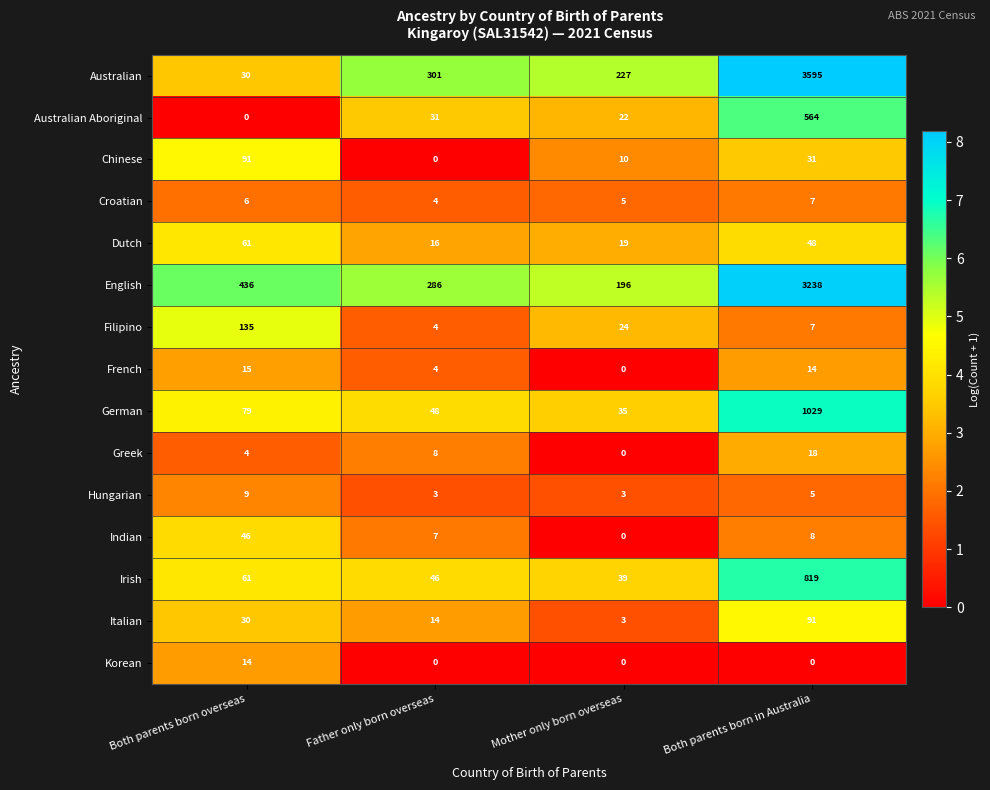

Which series has the widest spread of values?

Australian